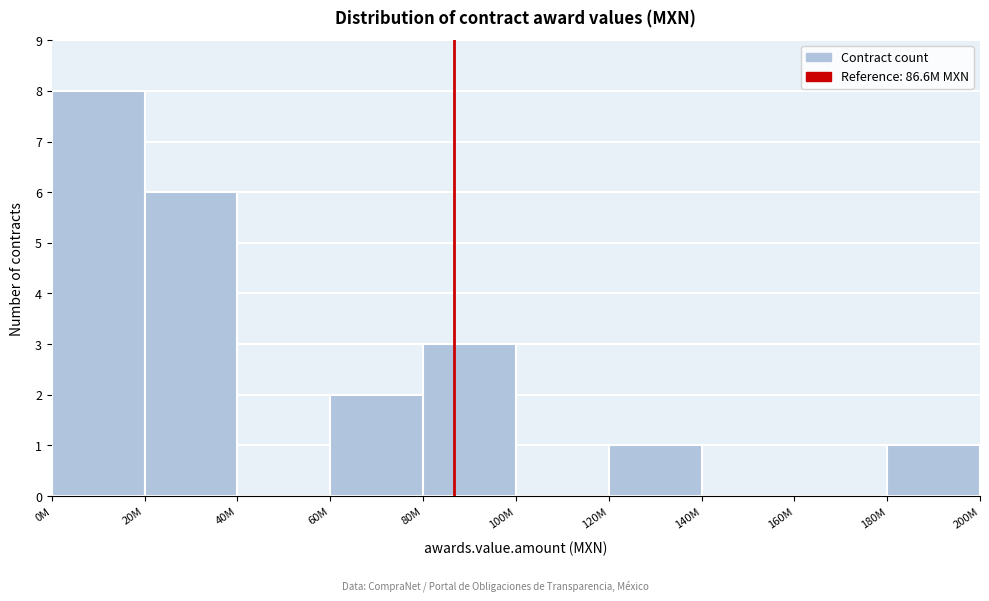

Reading right to left, transcribe all the data shown in this chart.

180M=1	160M=0	140M=0	120M=1	100M=0	80M=3	60M=2	40M=0	20M=6	0M=8